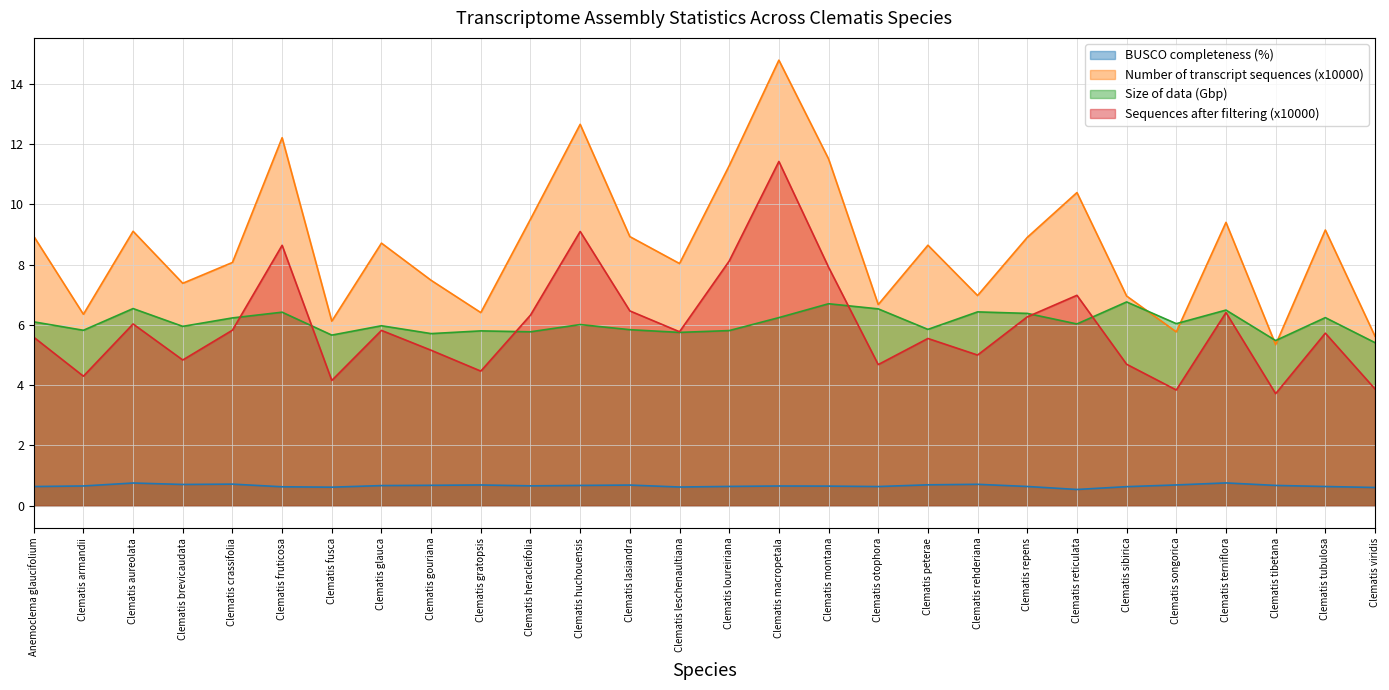

Which series has the largest range (max minus min)?

Number of transcript sequences (x10000)